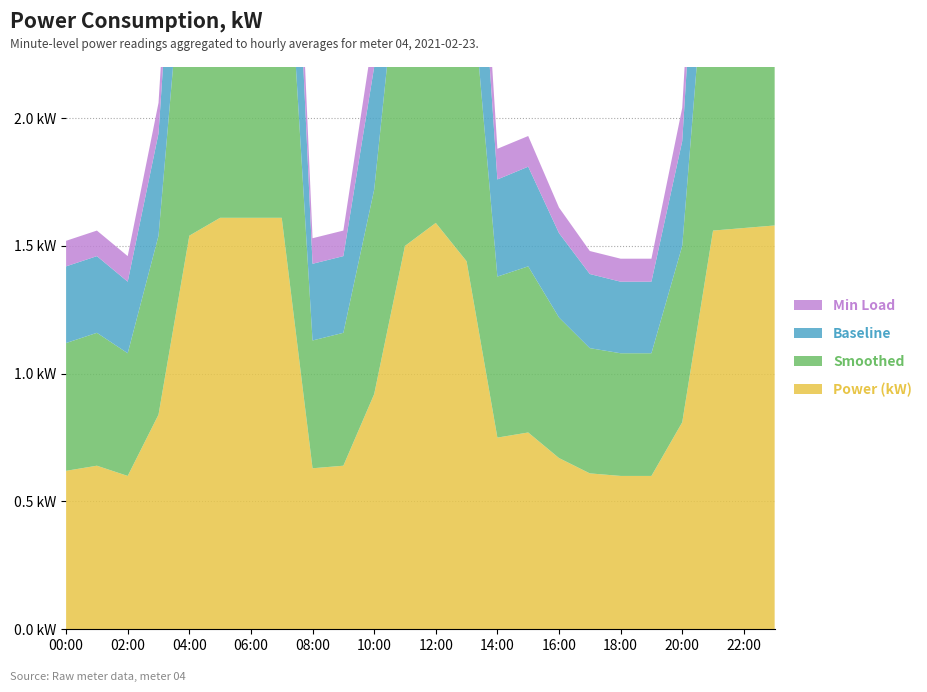

Reading left to right, list all the values displayed in this chart.

Power (kW): 0.6	0.6	0.6	0.8	1.5	1.6	1.6	1.6	0.6	0.6	0.9	1.5	1.6	1.4	0.8	0.8	0.7	0.6	0.6	0.6	0.8	1.6	1.6	1.6
Smoothed: 0.5	0.5	0.5	0.7	1.4	1.5	1.5	1.5	0.5	0.5	0.8	1.4	1.5	1.3	0.6	0.7	0.6	0.5	0.5	0.5	0.7	1.4	1.4	1.5
Baseline: 0.3	0.3	0.3	0.4	0.8	0.9	0.9	0.9	0.3	0.3	0.5	0.8	0.9	0.8	0.4	0.4	0.3	0.3	0.3	0.3	0.4	0.9	0.9	0.9
Min Load: 0.1	0.1	0.1	0.1	0.2	0.3	0.3	0.3	0.1	0.1	0.1	0.3	0.3	0.2	0.1	0.1	0.1	0.1	0.1	0.1	0.1	0.3	0.3	0.3